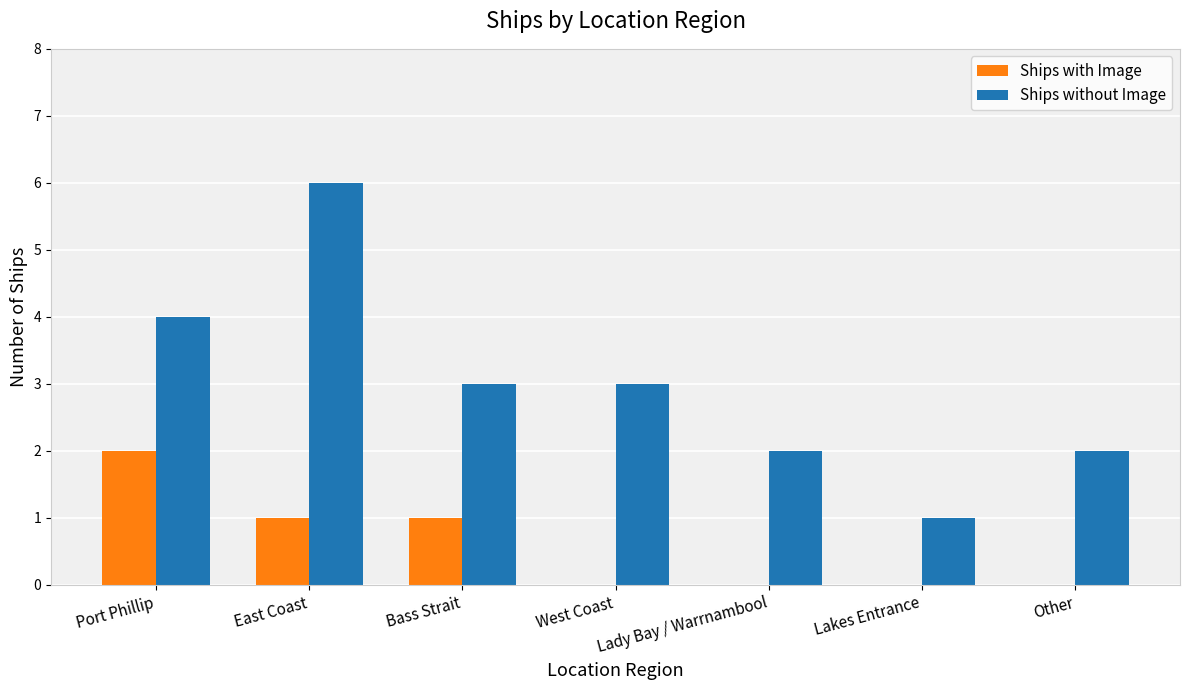

What is the sum of all Ships with Image values?

4